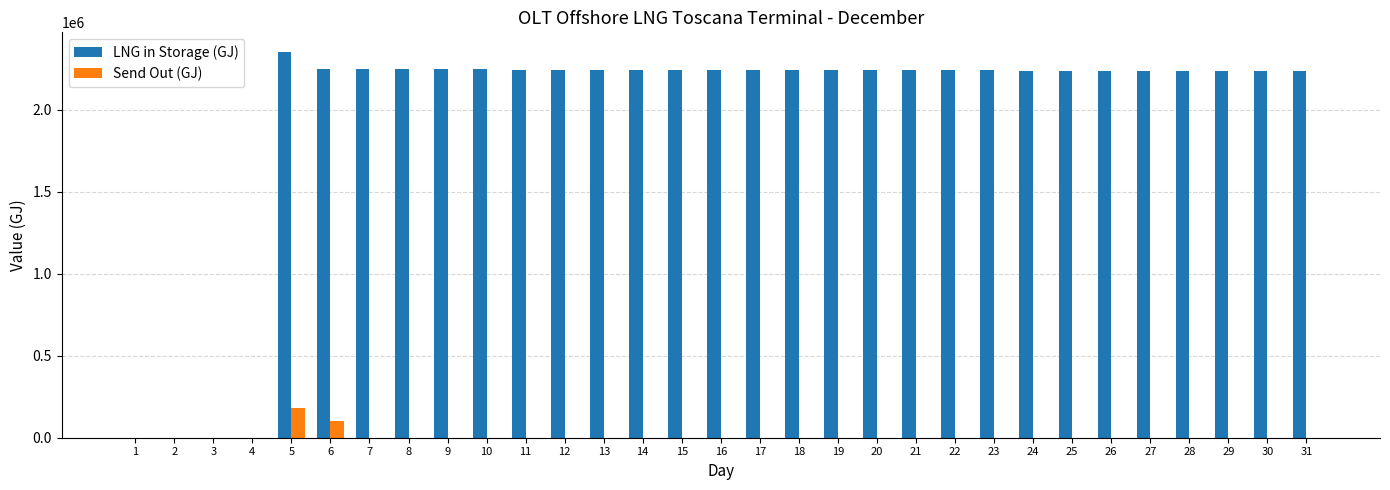

How many categories are shown in the chart?

31